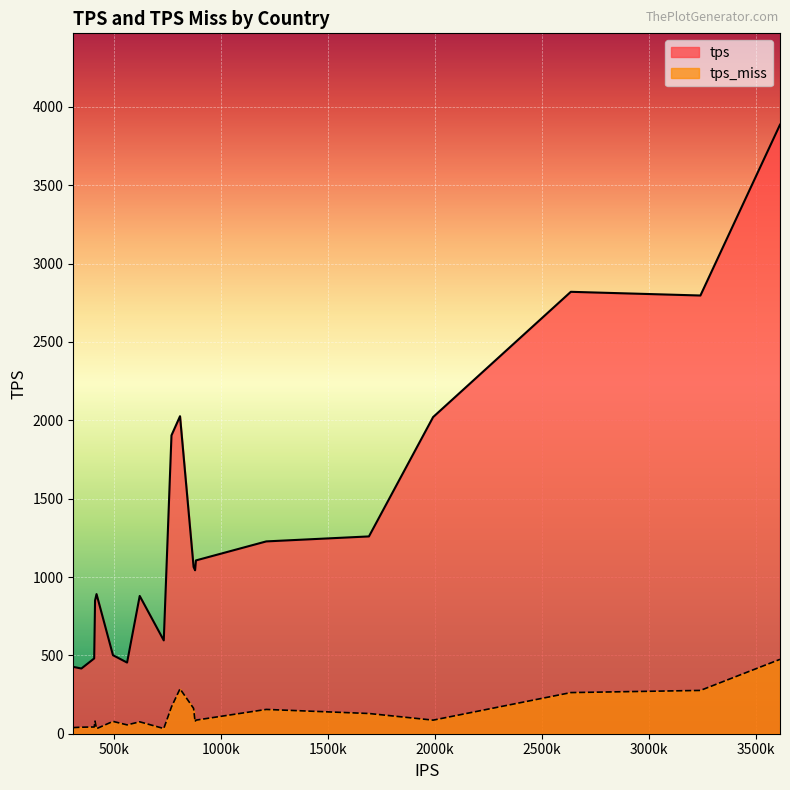

What is the average value of the tps_miss series?

132.4